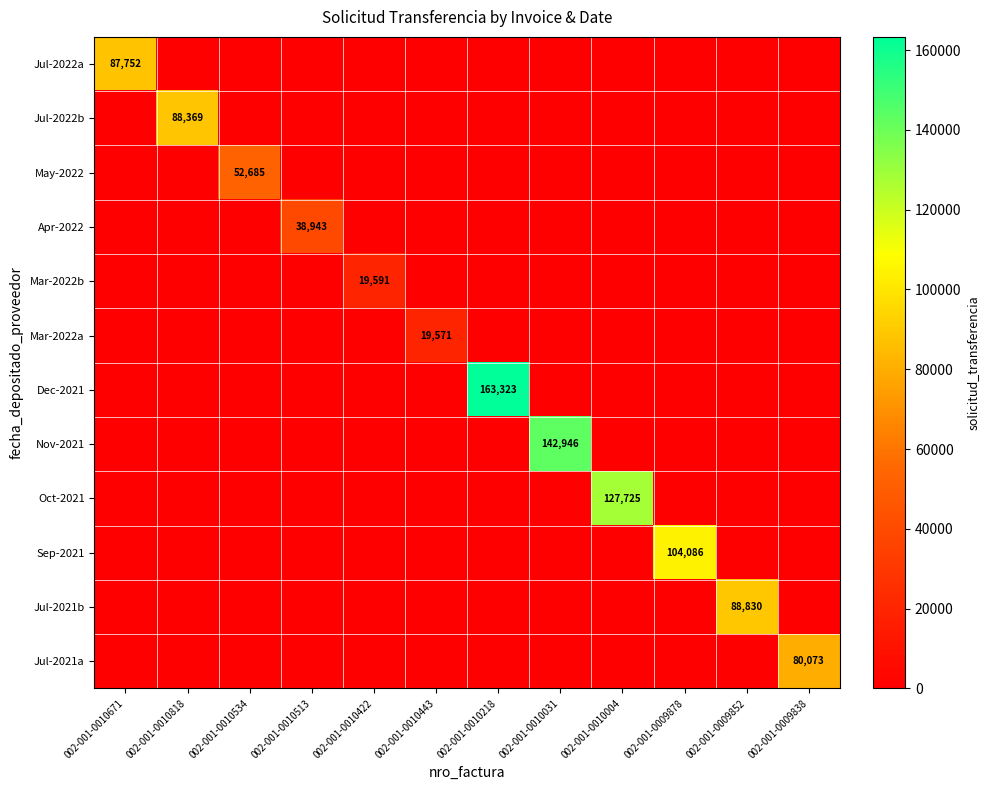

What is the spread (max minus min) of values at 002-001-0009838?

80073